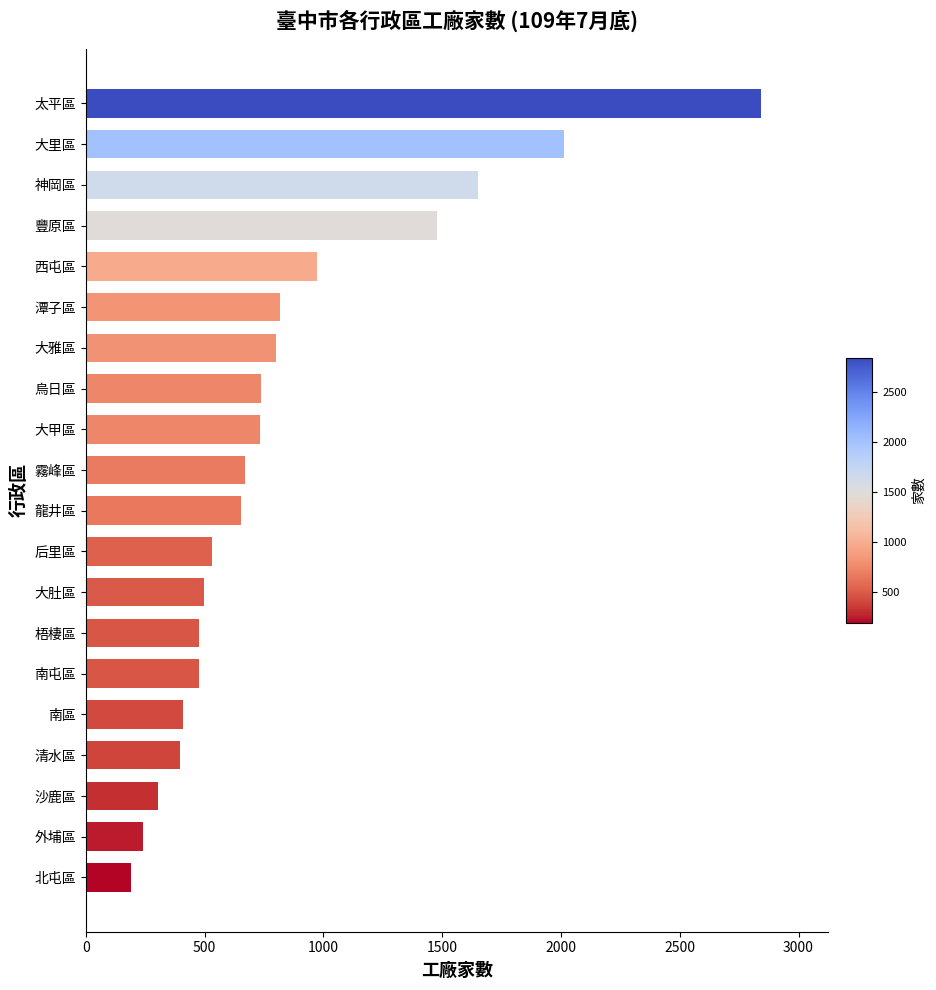

Which label corresponds to the largest value in the chart?

太平區